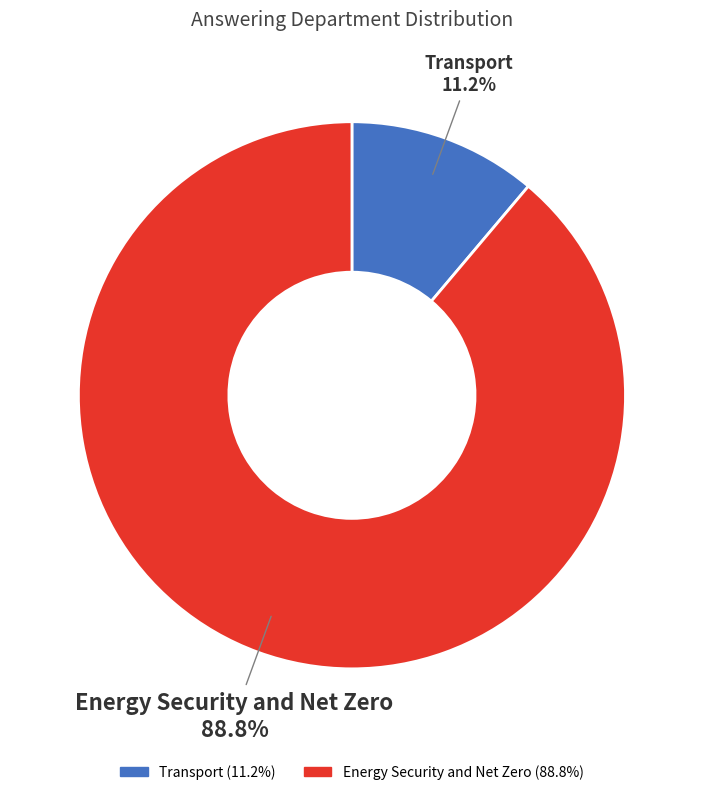

Which category has the smallest portion of the pie?

Transport